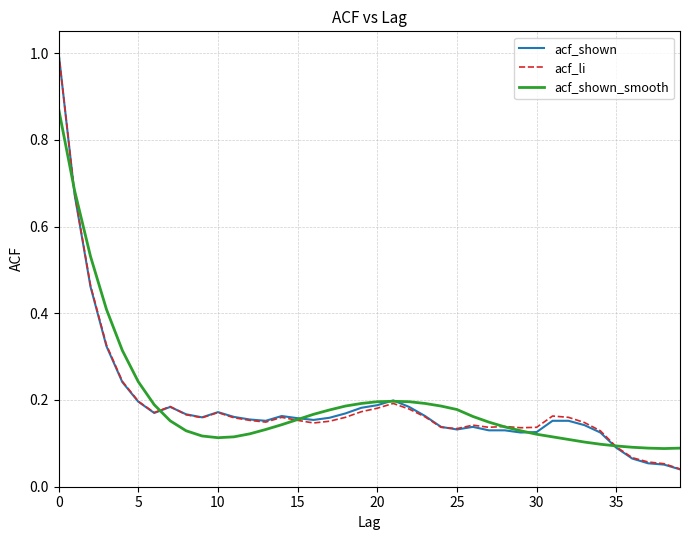

Which series has the widest spread of values?

acf_shown